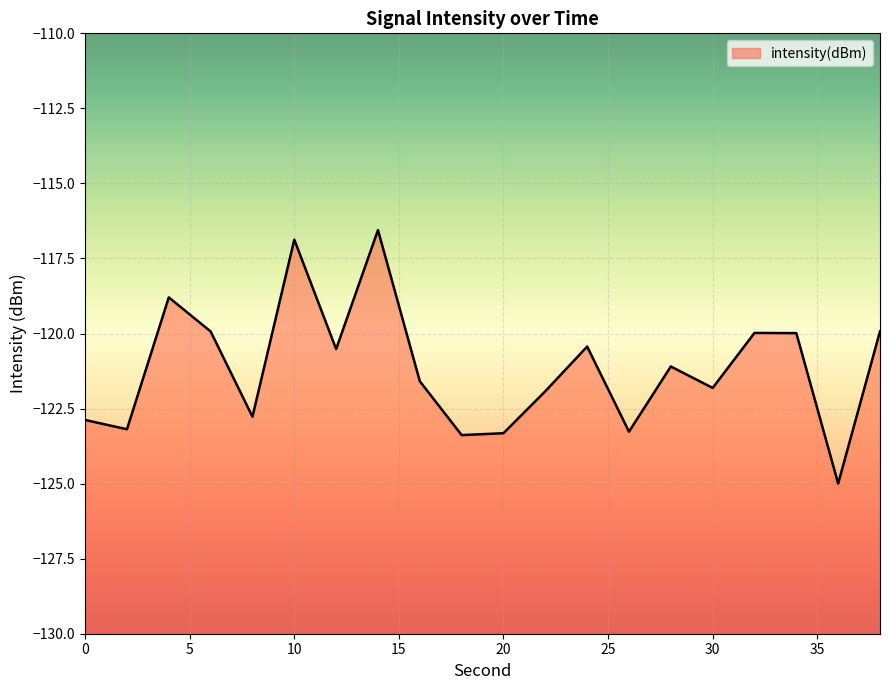

At which category does the data reach its first local peak?

4